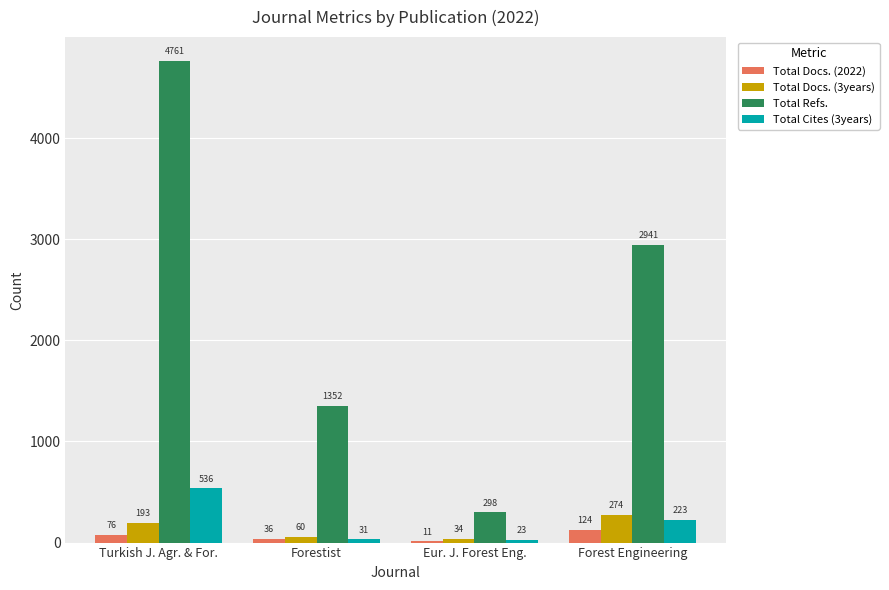

What is the greatest value displayed?

4761